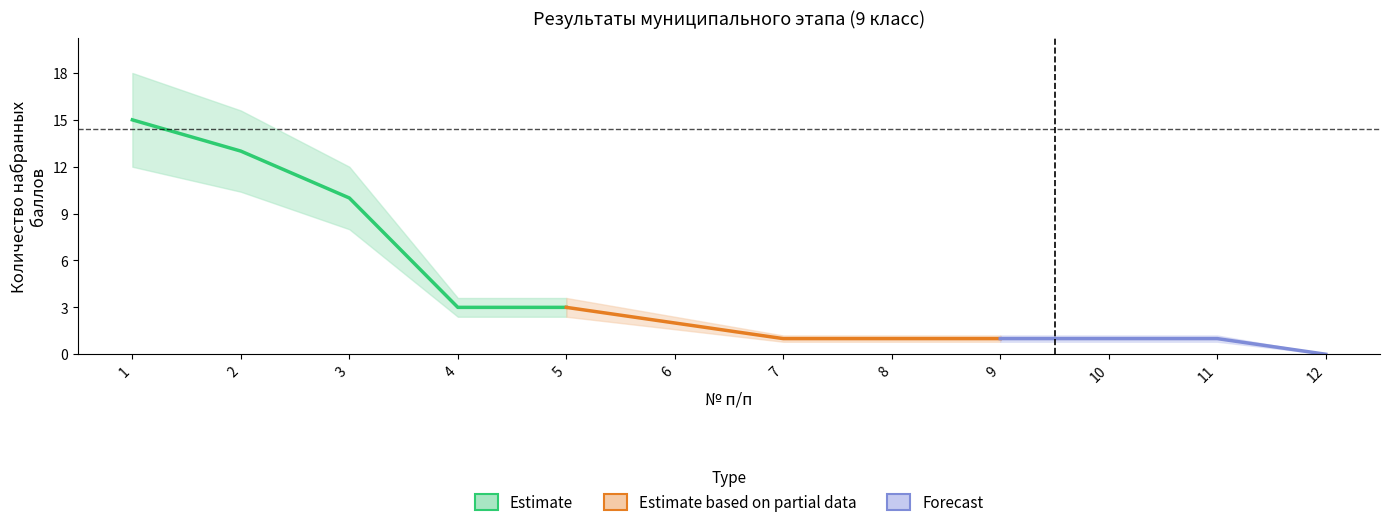

What is the value of the 6th point from the left?

2